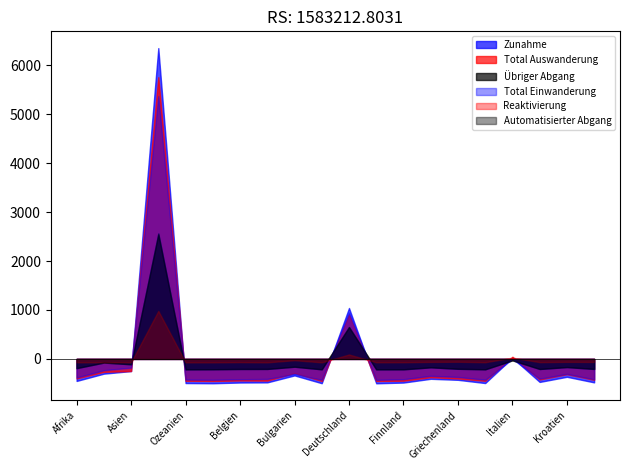

What is the spread (max minus min) of values at Europa?

5801